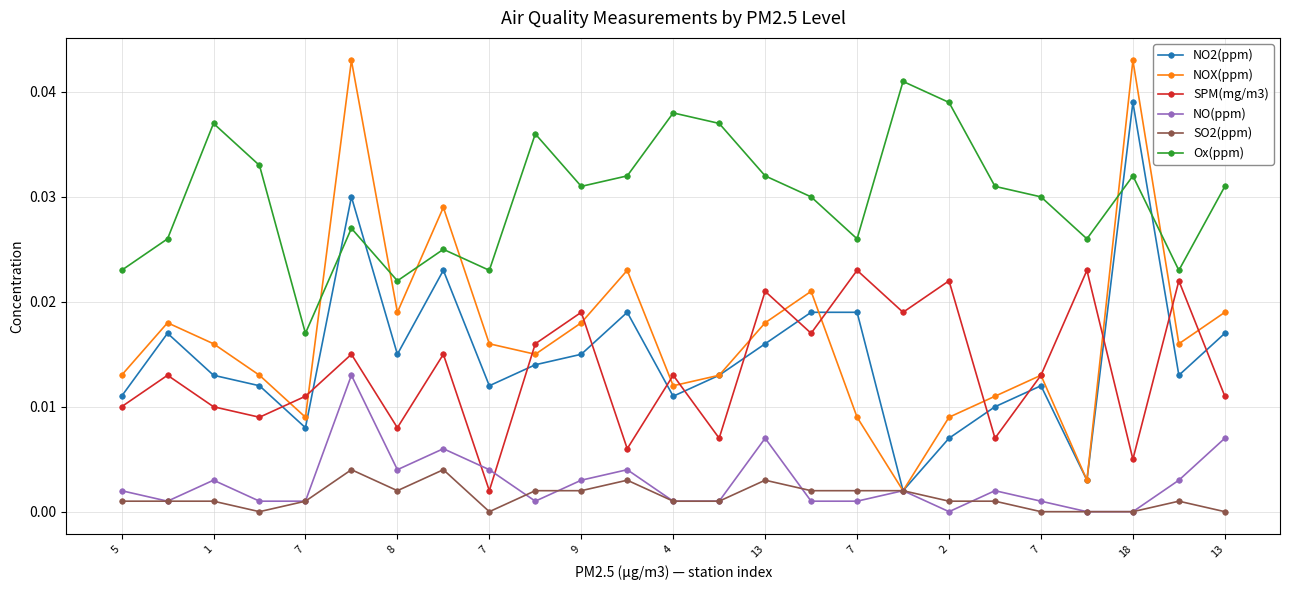

Which series has the widest spread of values?

NOX(ppm)